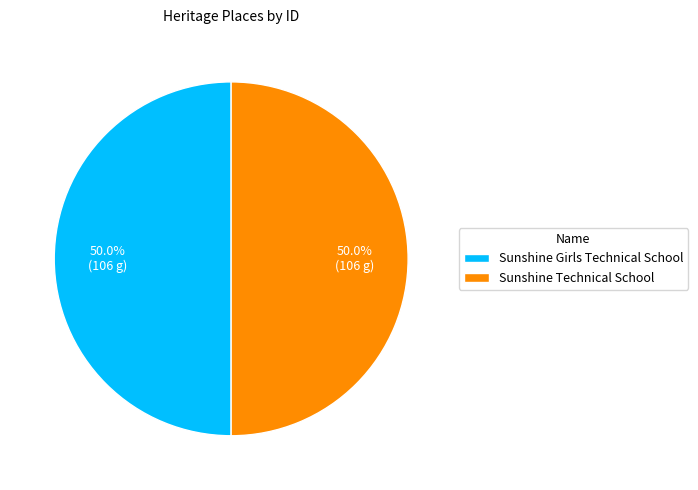

What percentage is NOT represented by Sunshine Girls Technical School?

50.0%